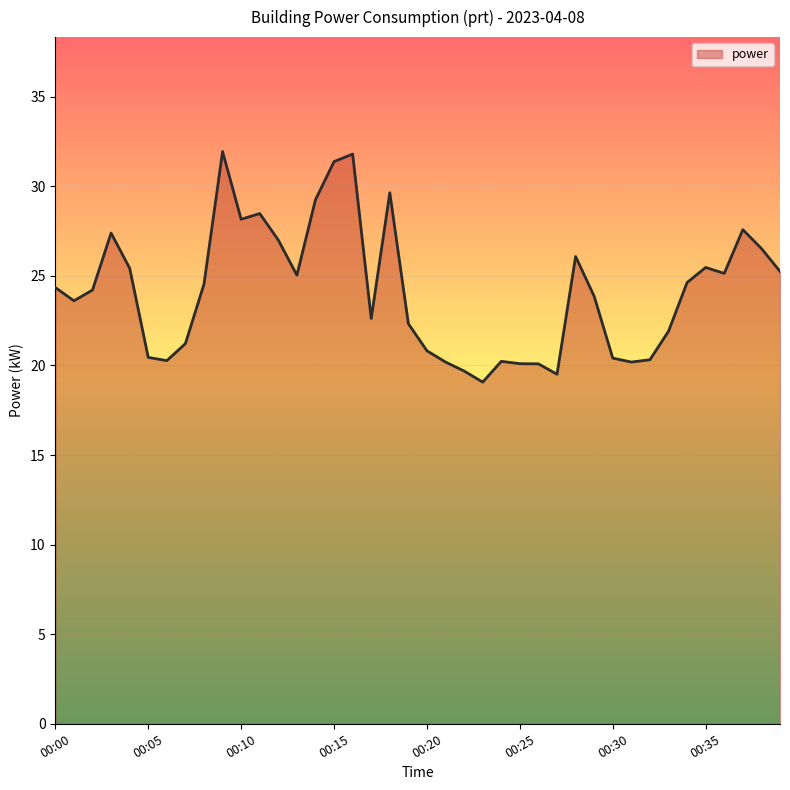

What is the smallest value displayed?

19.1